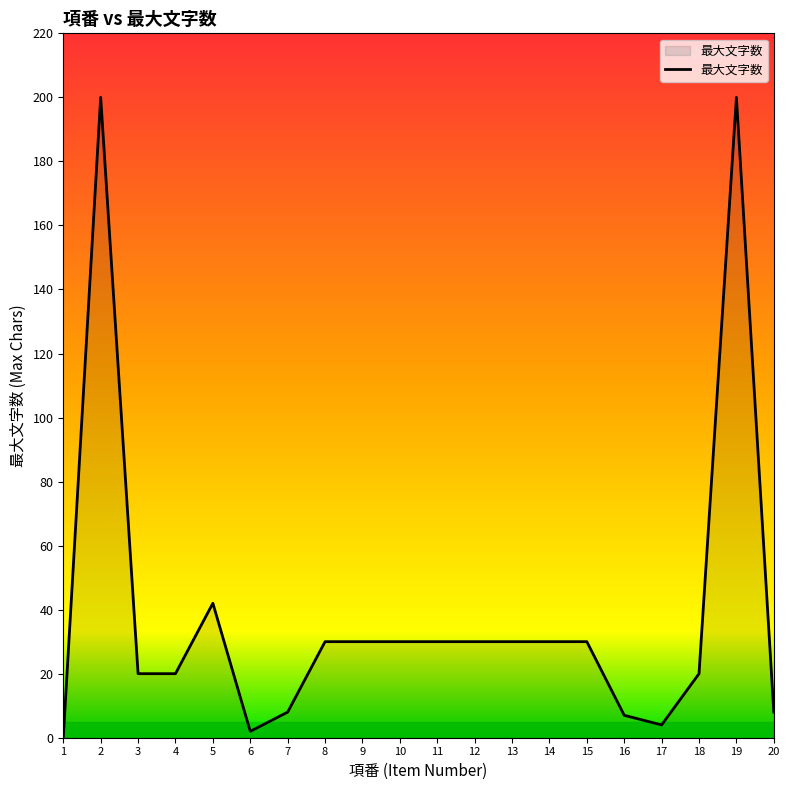

Which category has the lowest value across all series?

1